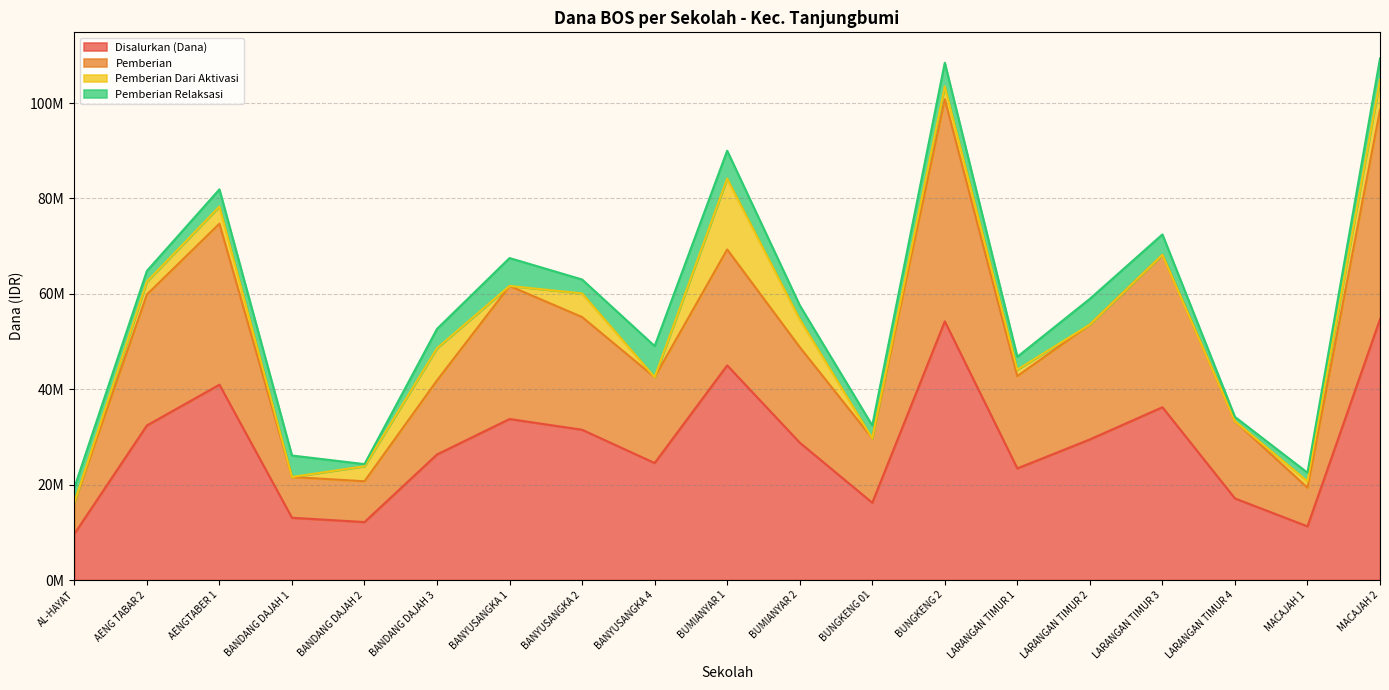

List the labels in order of Pemberian value, smallest first.

AL-HAYAT, MACAJAH 1, BANDANG DAJAH 2, BANDANG DAJAH 1, BUNGKENG 01, LARANGAN TIMUR 4, BANDANG DAJAH 3, BANYUSANGKA 4, LARANGAN TIMUR 1, BUMIANYAR 2, LARANGAN TIMUR 2, BANYUSANGKA 2, AENG TABAR 2, BANYUSANGKA 1, LARANGAN TIMUR 3, BUMIANYAR 1, AENGTABER 1, MACAJAH 2, BUNGKENG 2